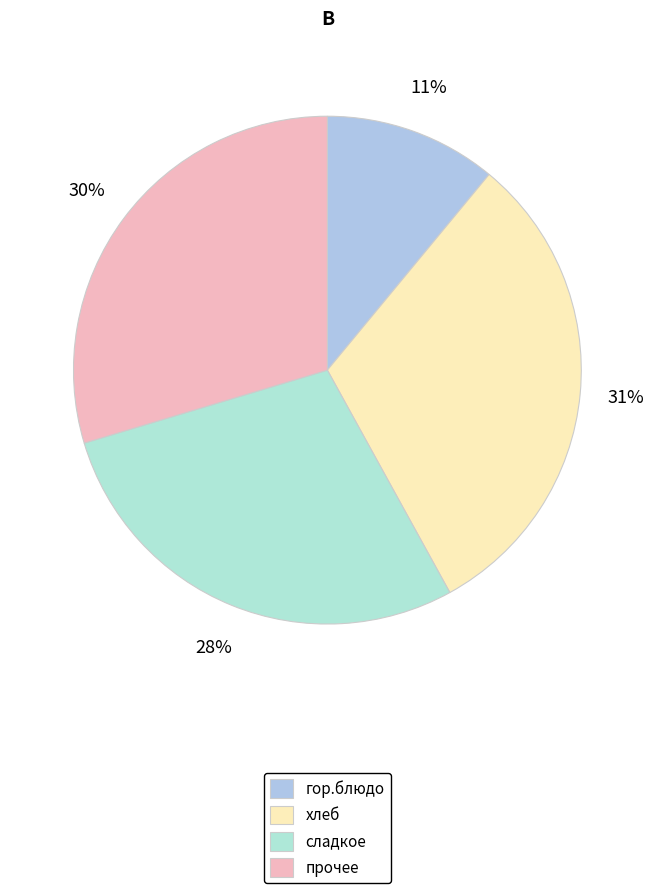

How many segments does this pie chart have?

4